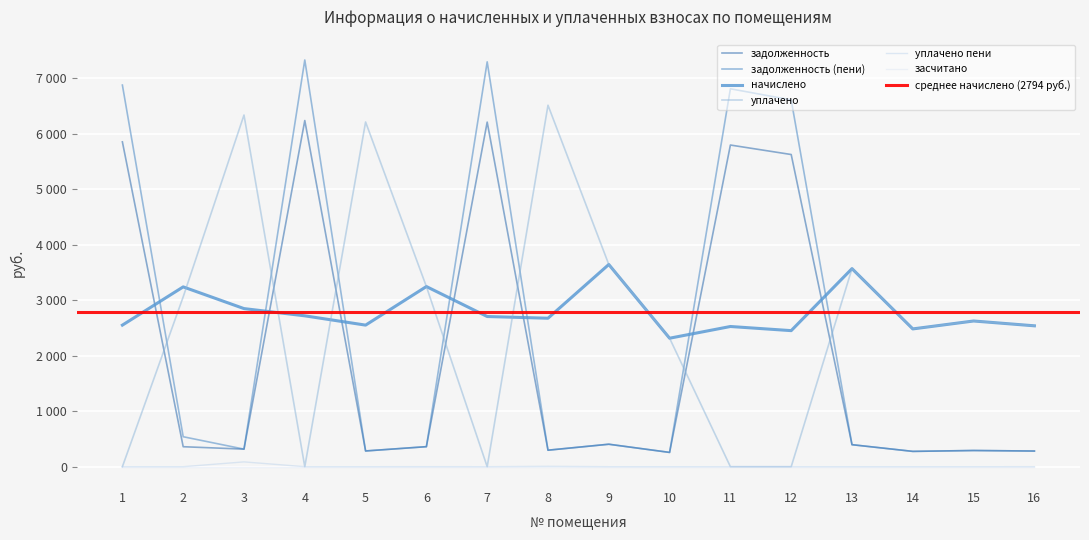

At which label does задолженность first exceed 361?

1